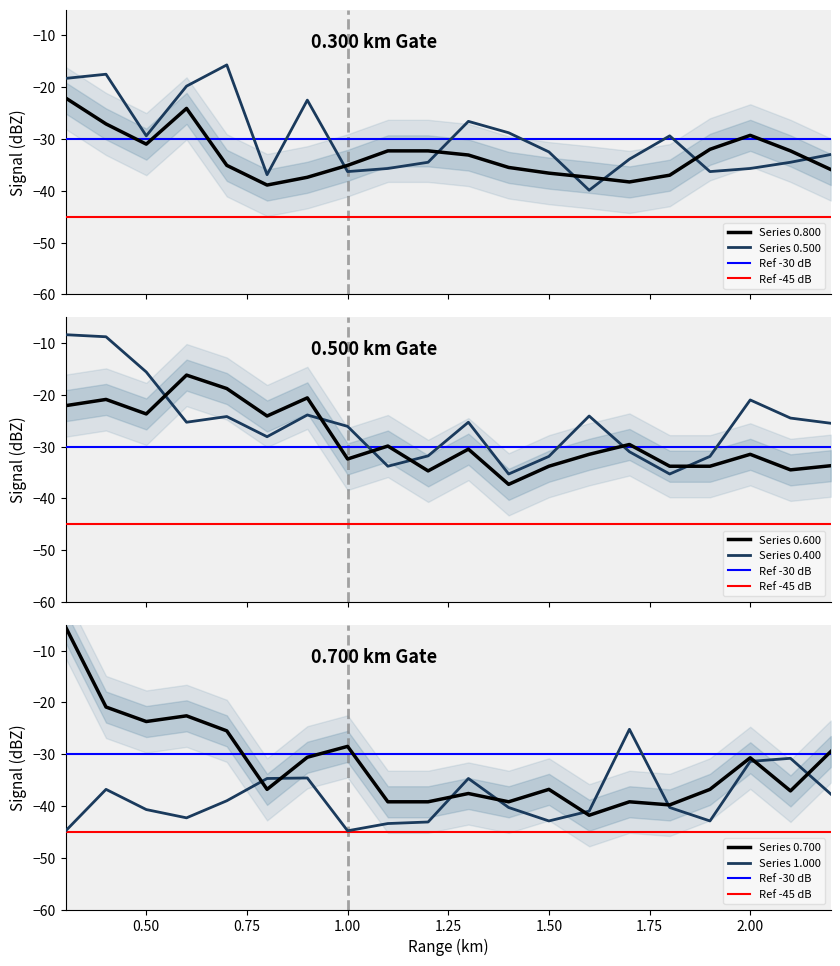

Between which two adjacent categories do 0.700 and 0.800 first intersect?

1.000 and 1.100